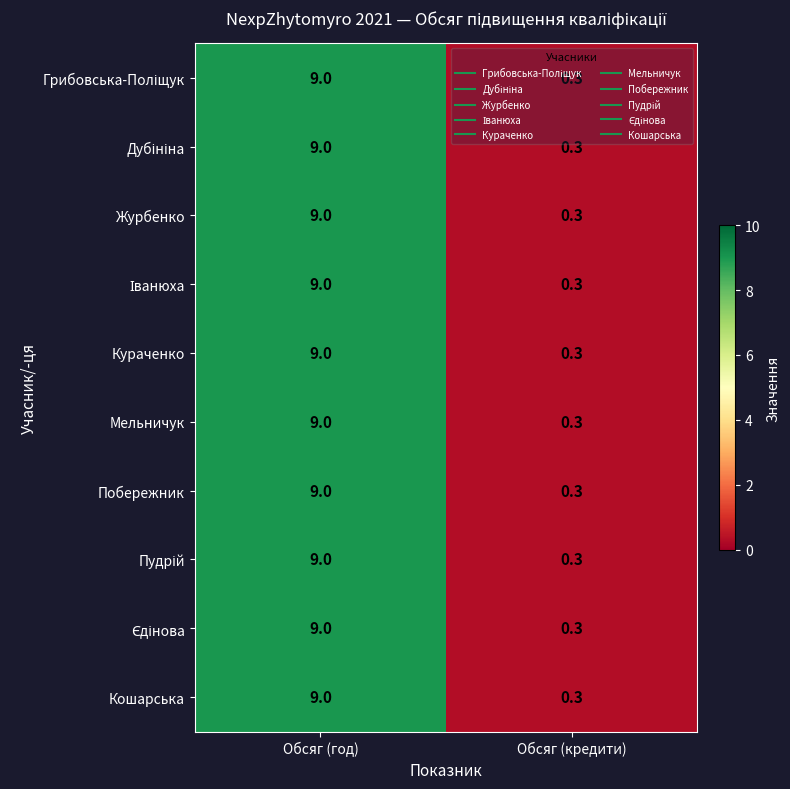

What is the smallest value displayed?

0.3